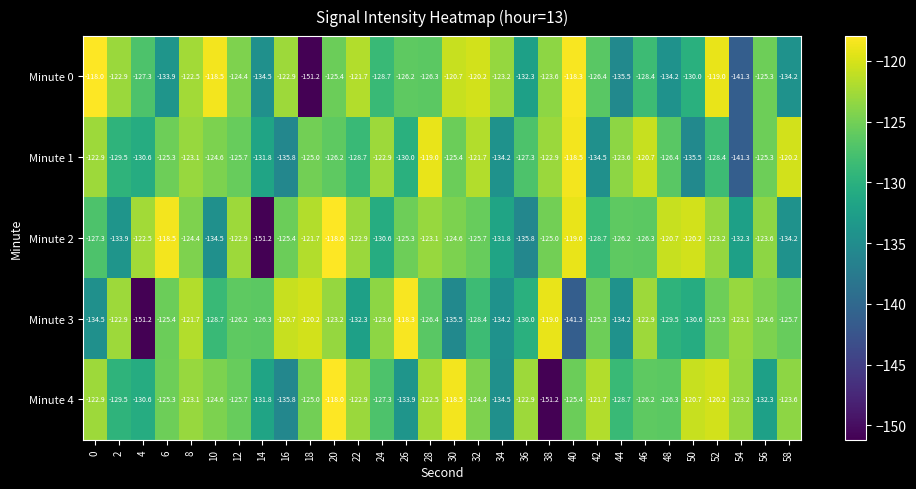

Between 2 and 12, which series saw the biggest shift?

Minute 2